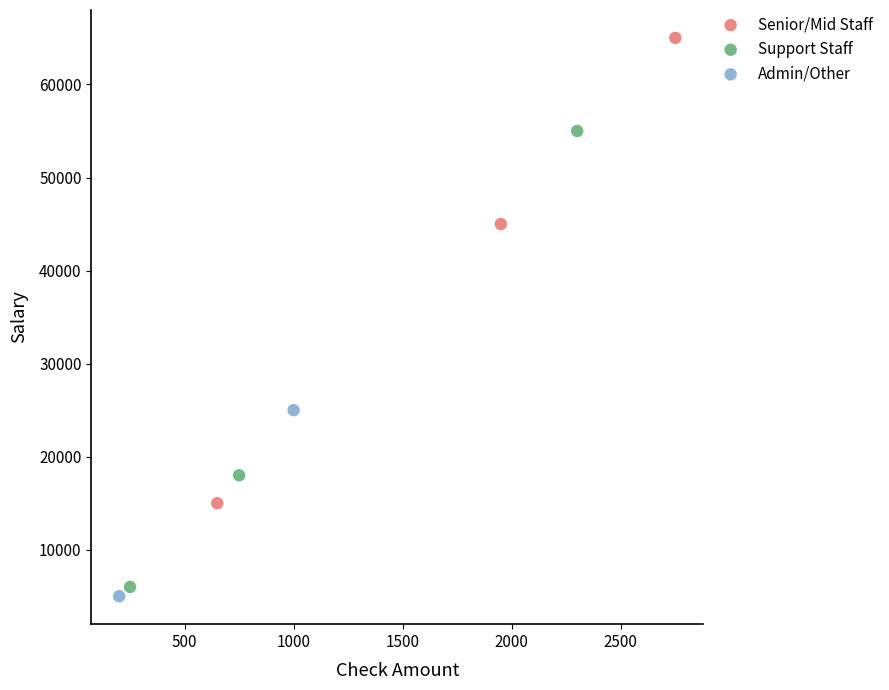

What are all the series names shown in the legend?

Senior/Mid Staff, Support Staff, Admin/Other